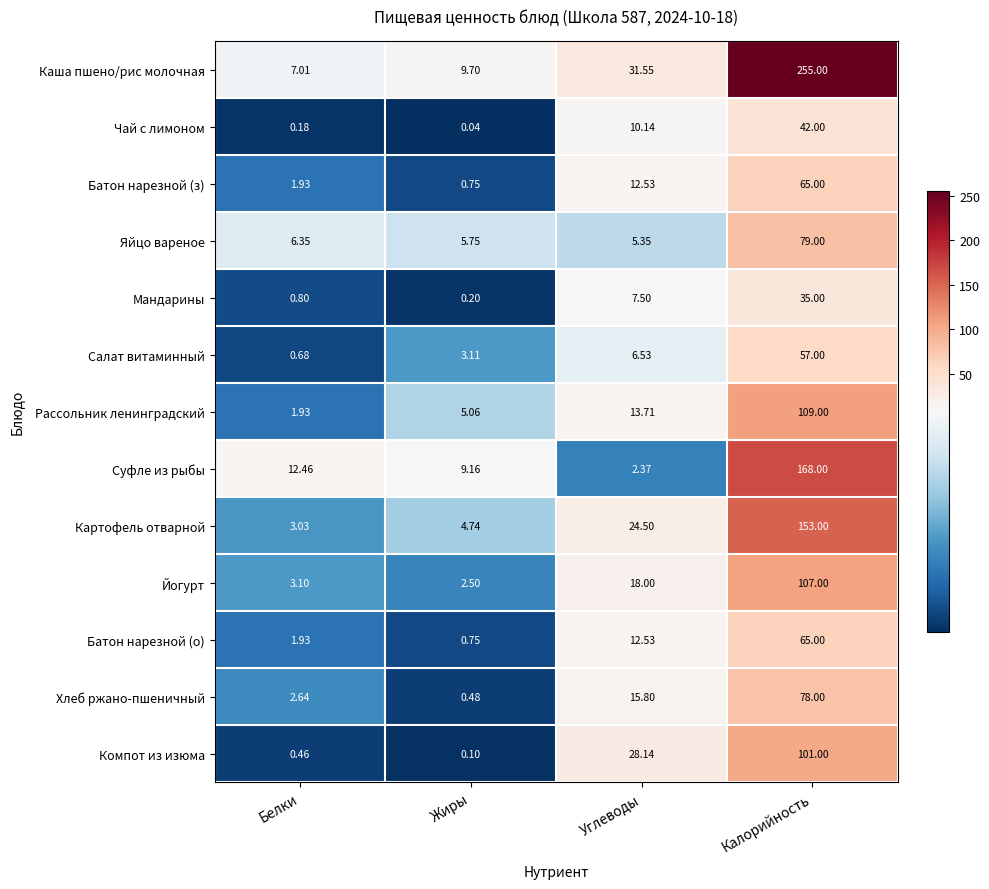

What is the total value across all series at Жиры?

42.3